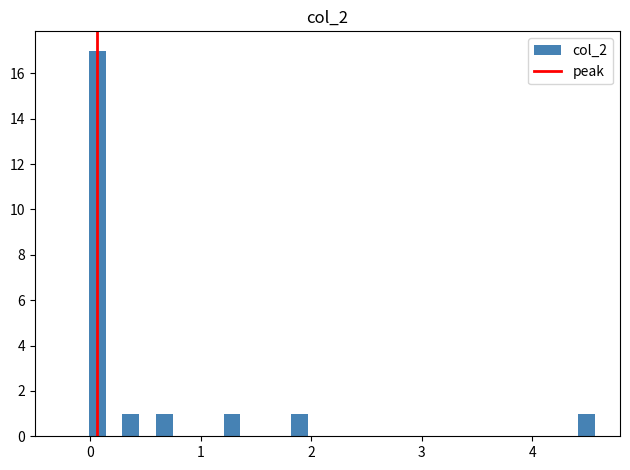

Read against the x-axis, roughly where is the centre of the tallest bar?

0.1